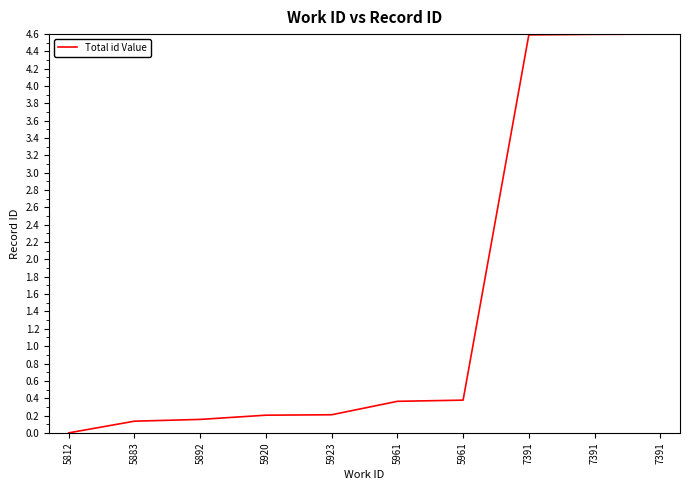

True or false: there are more than 1 points higher than both neighbors.

False